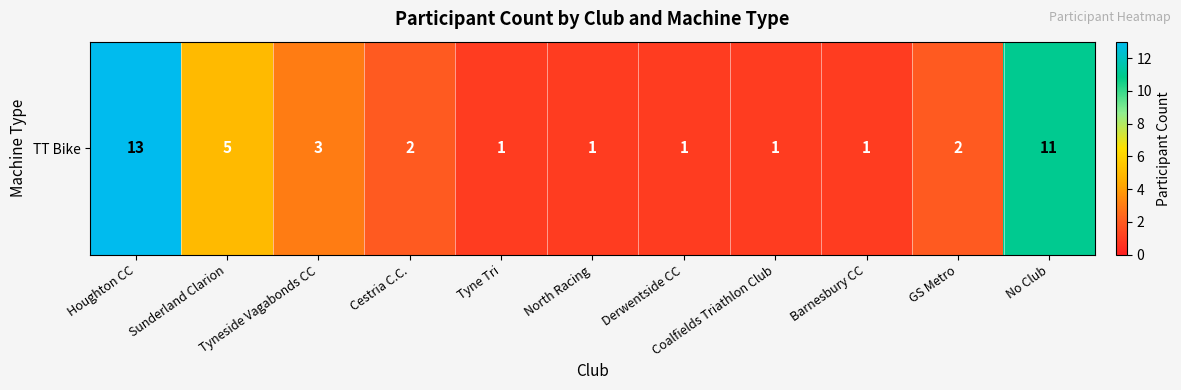

What is the minimum value shown in the chart?

1